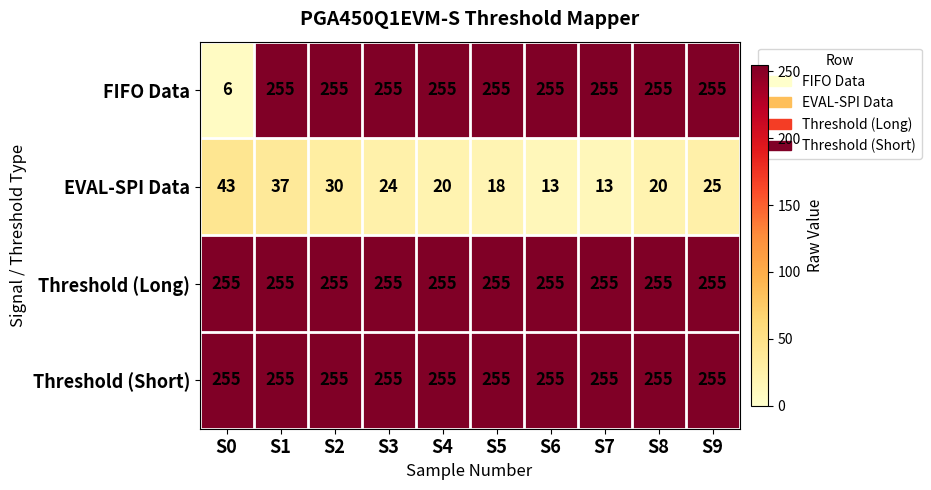

At how many categories does at least one series exceed 152?

10